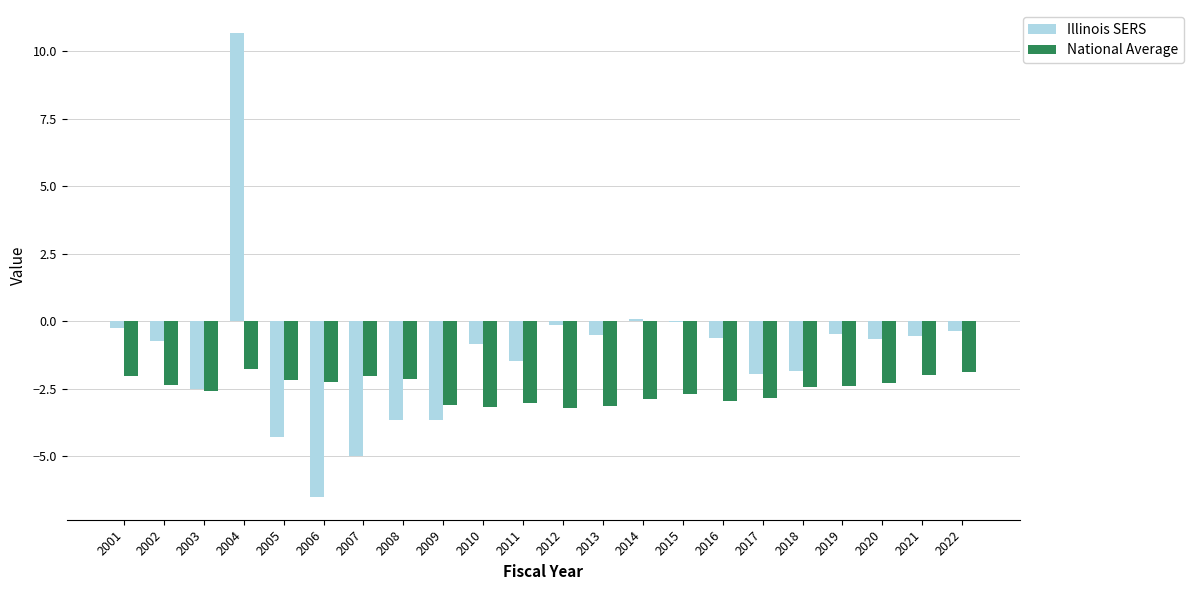

True or false: Illinois SERS has a value of -0.4 at 2022.

True